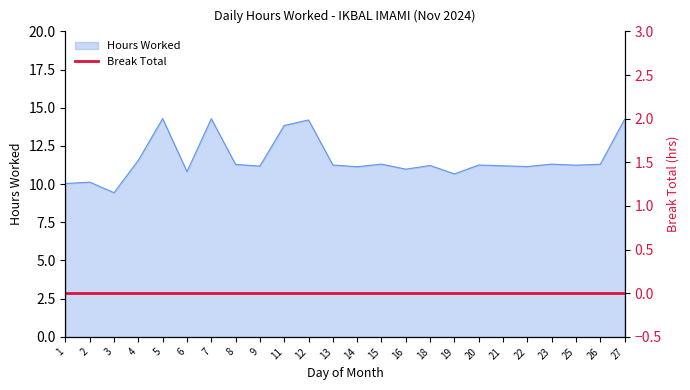

Count the number of categories in the chart.

24